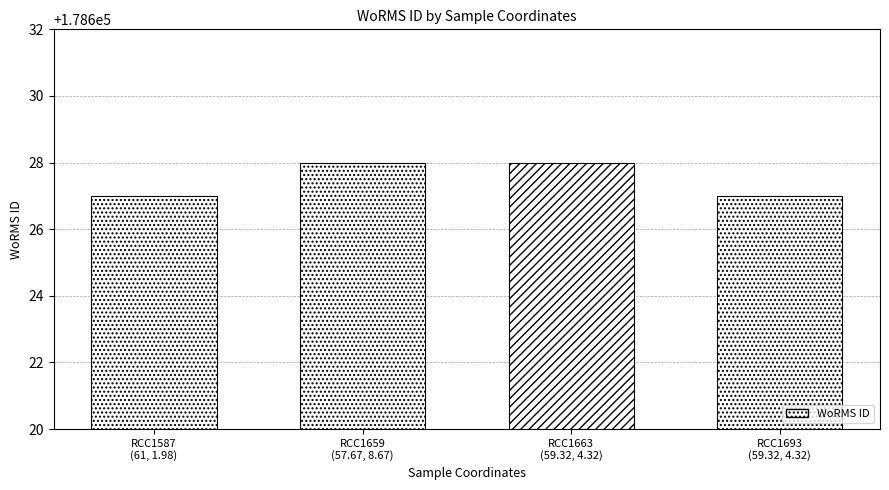

How many bars are there in total?

4